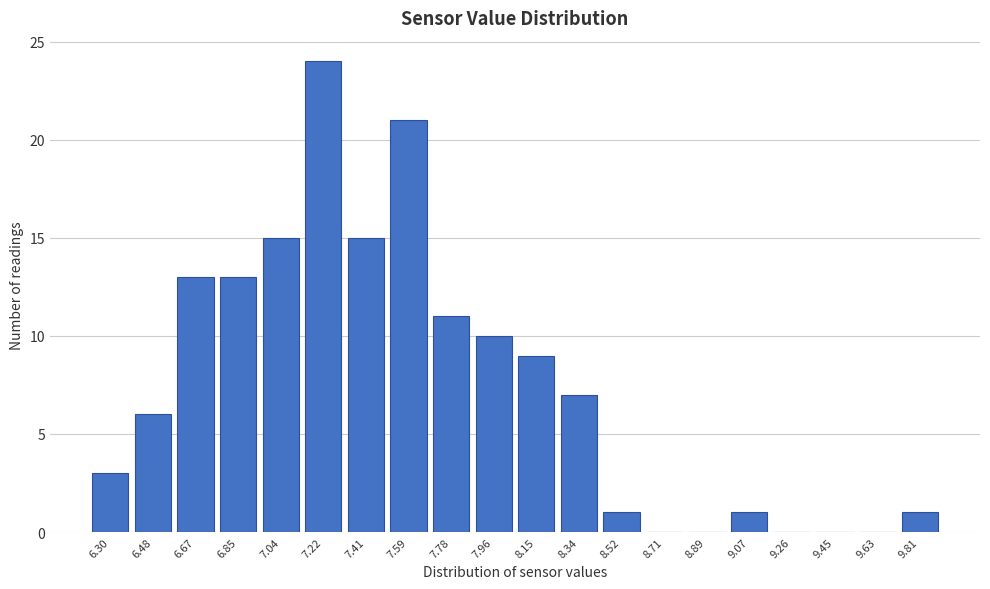

Reading left to right, transcribe all the data shown in this chart.

6.30=3	6.48=6	6.67=13	6.85=13	7.04=15	7.22=24	7.41=15	7.59=21	7.78=11	7.96=10	8.15=9	8.34=7	8.52=1	8.71=0	8.89=0	9.07=1	9.26=0	9.45=0	9.63=0	9.81=1